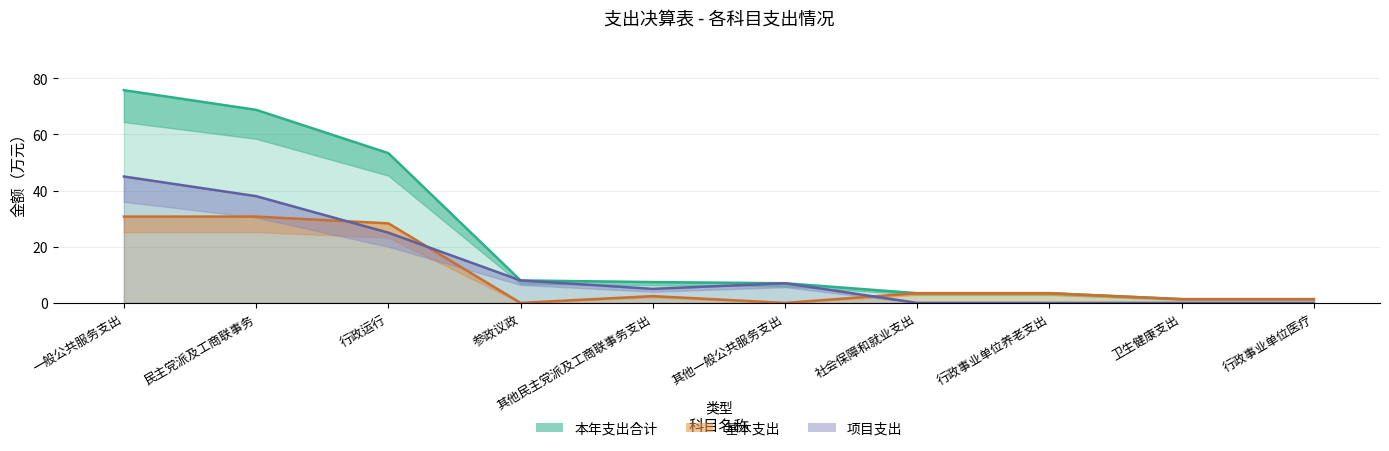

Count the number of data series in this chart.

3